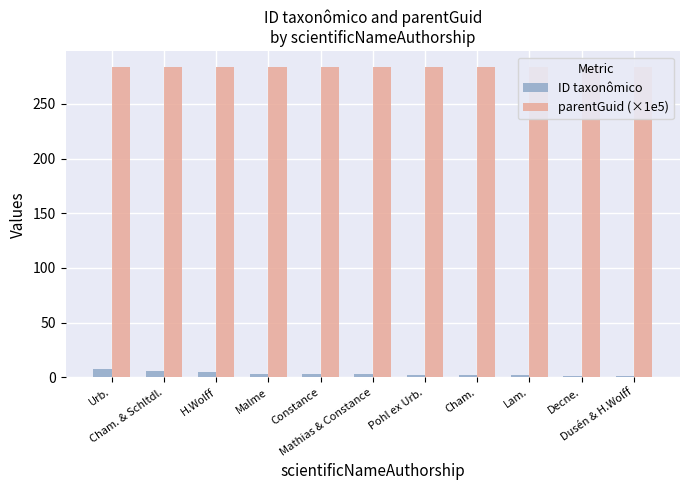

What are all the series names shown in the legend?

ID taxonômico, parentGuid (×1e5)